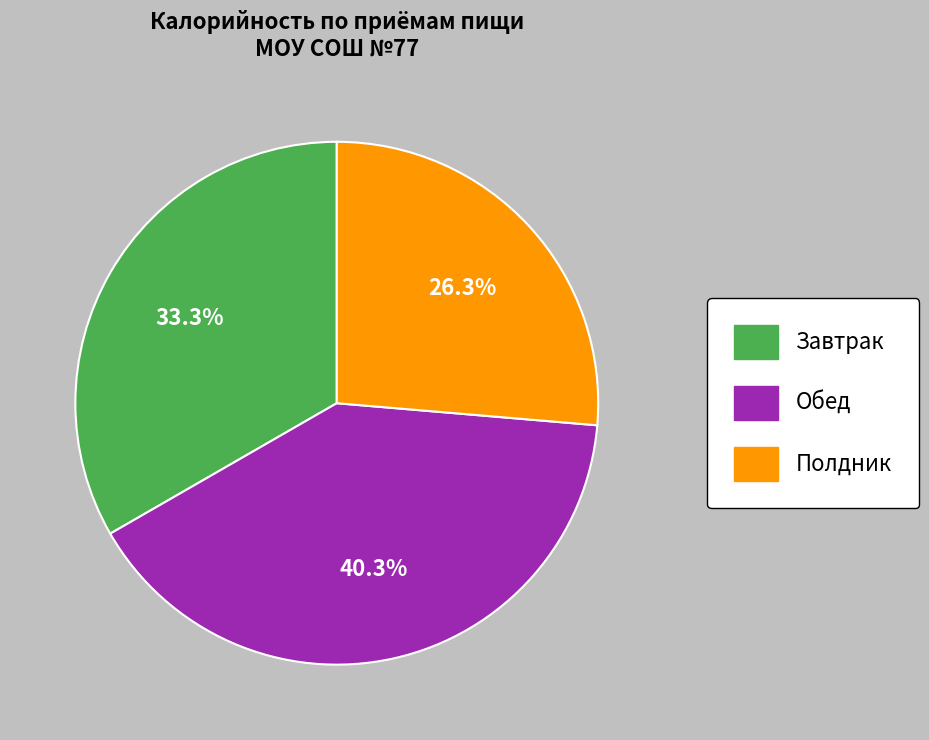

What is the largest slice in the pie chart?

Обед